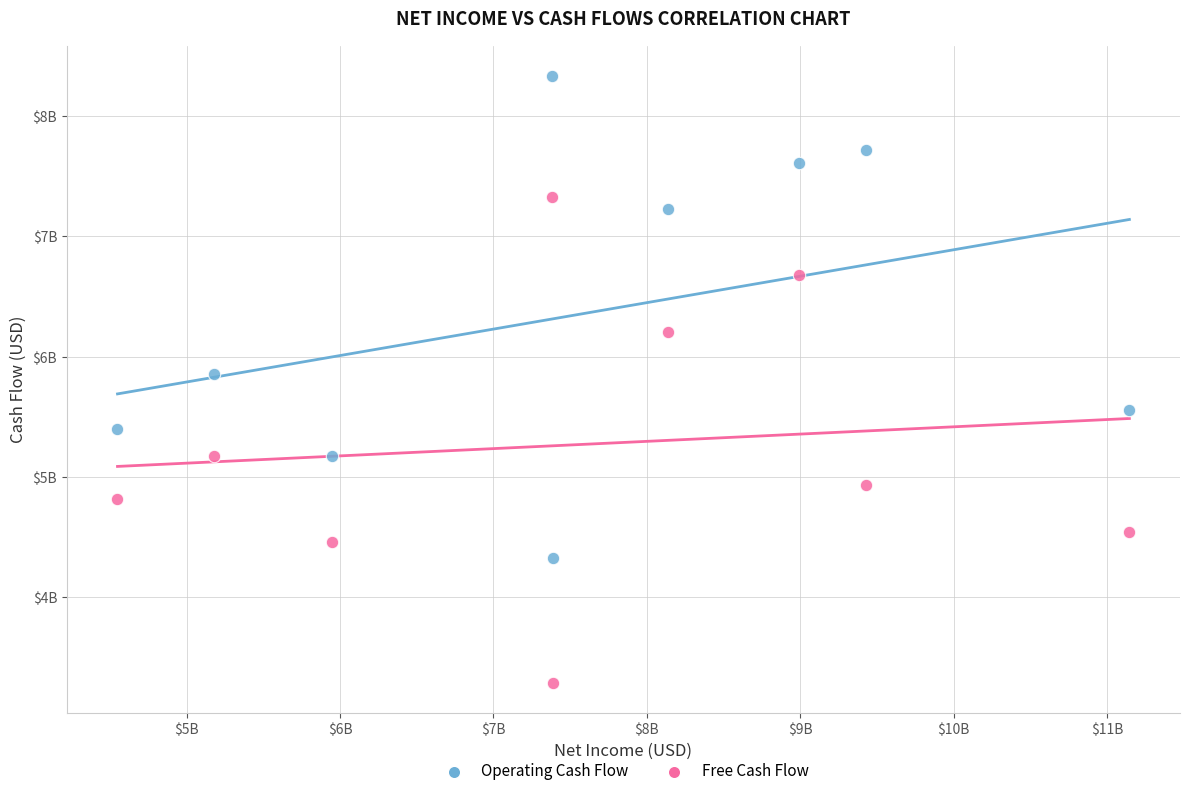

Which series contains the highest Y value?

Operating Cash Flow